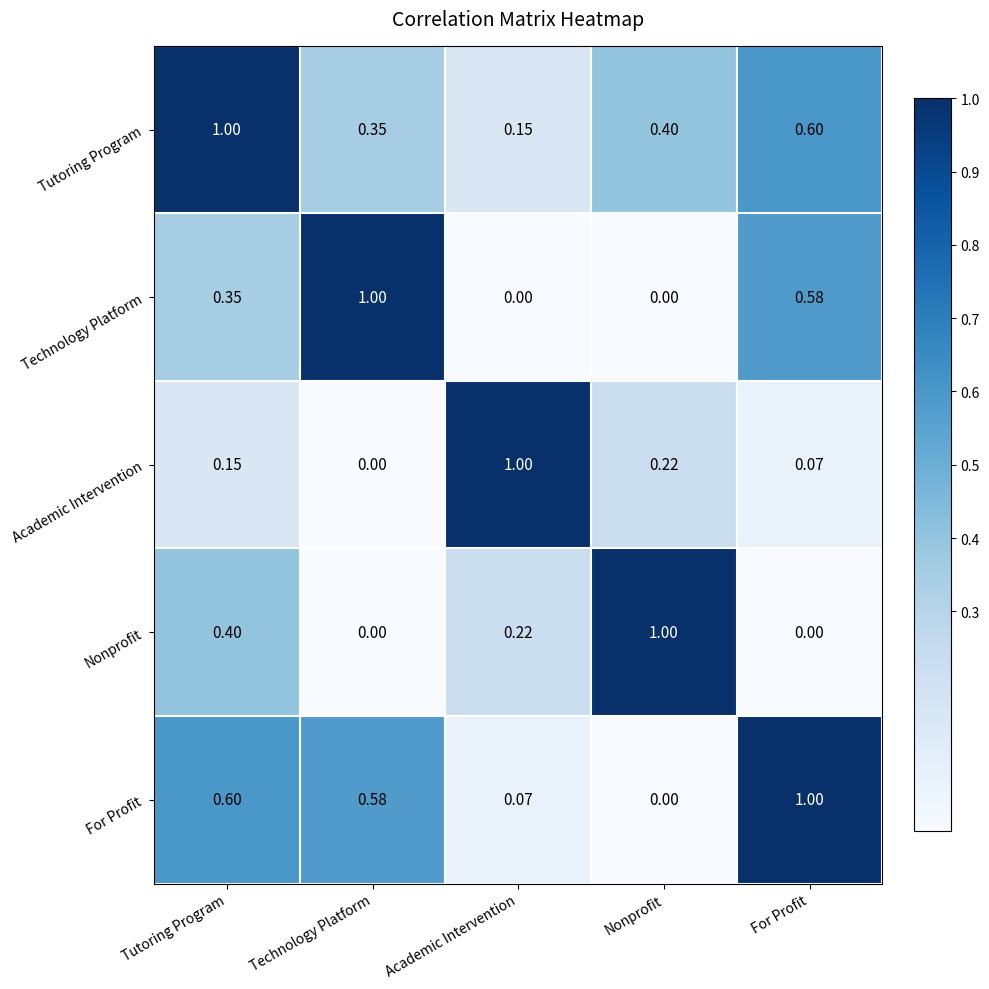

Where is Tutoring Program nearest to the value 0?

Academic Intervention